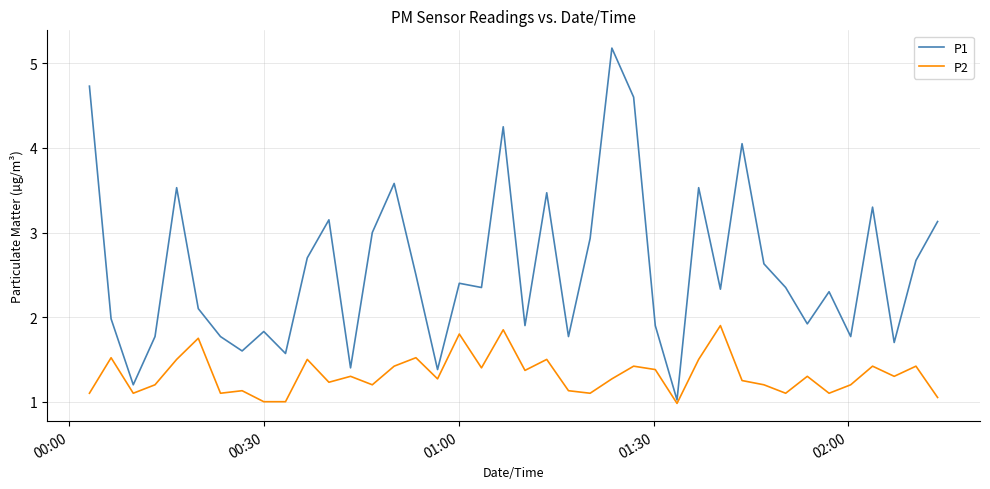

Rank the series by their maximum value, from lowest to highest.

P2, P1